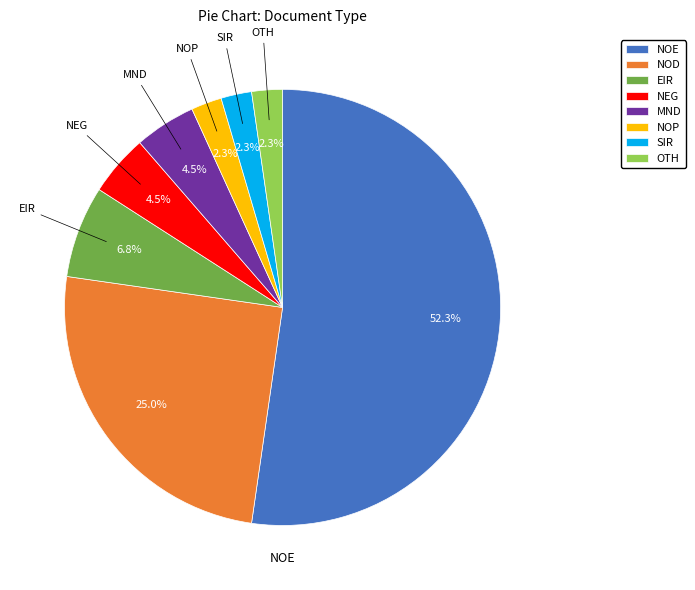

To the nearest percent, what is the difference between the largest and smallest slice percentages?

50%